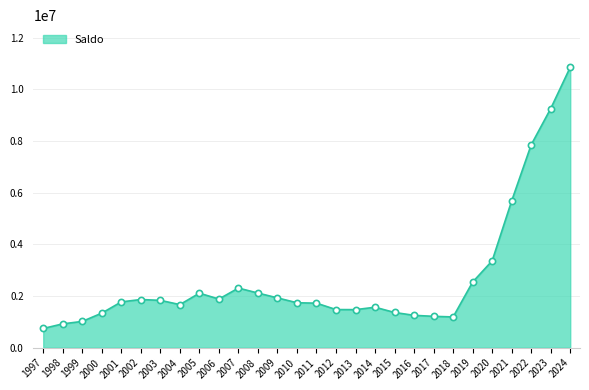

Which has a higher value, 2009 or 2005?

2005